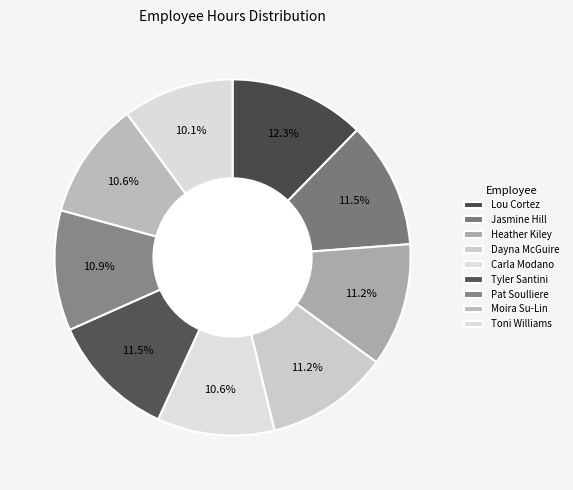

Count the number of slices in the pie.

9